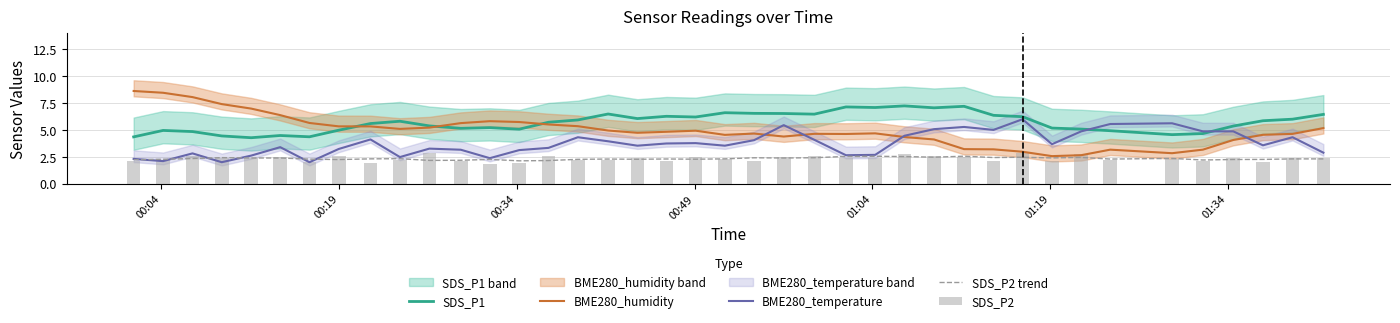

Reading left to right, extract all data points from this chart.

SDS_P1: 4.4	5.0	4.9	4.4	4.3	4.5	4.4	5.0	5.6	5.8	5.4	5.2	5.2	5.1	5.7	5.9	6.5	6.1	6.3	6.2	6.6	6.5	6.5	6.5	7.1	7.1	7.2	7.1	7.2	6.4	6.2	5.2	5.1	4.9	4.6	4.7	5.4	5.9	6.0	6.5
BME280_humidity: 8.6	8.5	8.1	7.4	7.0	6.4	5.7	5.3	5.3	5.1	5.2	5.6	5.8	5.7	5.5	5.4	4.9	4.7	4.8	4.9	4.5	4.7	4.4	4.6	4.6	4.7	4.3	4.1	3.2	3.2	3.0	2.6	2.7	3.2	2.8	3.2	4.1	4.6	4.6	5.2
BME280_temperature: 2.3	2.1	2.8	2.0	2.6	3.4	2.0	3.2	4.1	2.5	3.3	3.2	2.4	3.1	3.3	4.3	3.9	3.5	3.7	3.8	3.5	4.1	5.5	4.1	2.6	2.7	4.5	5.1	5.3	5.0	6.0	3.7	4.9	5.6	5.6	4.9	4.9	3.6	4.3	2.9
SDS_P2 trend: 2.2	2.3	2.3	2.4	2.4	2.4	2.3	2.2	2.3	2.3	2.2	2.2	2.3	2.1	2.2	2.3	2.3	2.3	2.3	2.3	2.3	2.4	2.4	2.4	2.5	2.6	2.5	2.5	2.6	2.4	2.5	2.4	2.4	2.3	2.4	2.2	2.3	2.3	2.3	2.3
SDS_P2: 2.1	2.2	2.6	2.4	2.4	2.5	2.0	2.6	1.9	2.2	2.8	2.1	1.8	2.0	2.6	2.2	2.2	2.4	2.1	2.5	2.3	2.1	2.5	2.6	2.4	2.4	2.7	2.6	2.5	2.1	2.9	2.1	2.7	2.2	2.3	2.1	2.4	2.0	2.4	2.4